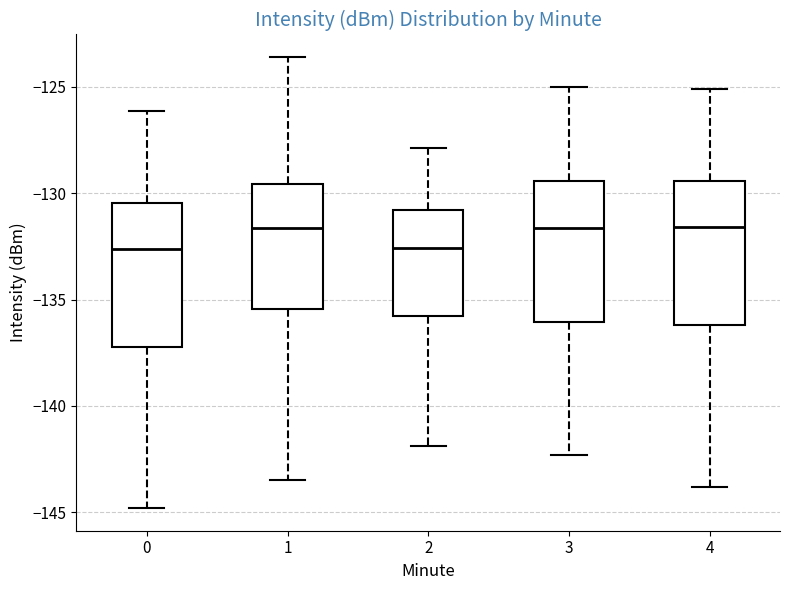

Reading left to right, read every box against the y-axis: the position of its median line, the range the box covers, and the ends of its whiskers. The values are not printed on the chart, so give them approximately, as read against the axis.

0: median -132.5, box -137.0 to -130.5, whiskers -145.0 to -126.0
1: median -131.5, box -135.5 to -129.5, whiskers -143.5 to -123.5
2: median -132.5, box -136.0 to -131.0, whiskers -142.0 to -128.0
3: median -131.5, box -136.0 to -129.5, whiskers -142.5 to -125.0
4: median -131.5, box -136.0 to -129.5, whiskers -144.0 to -125.0